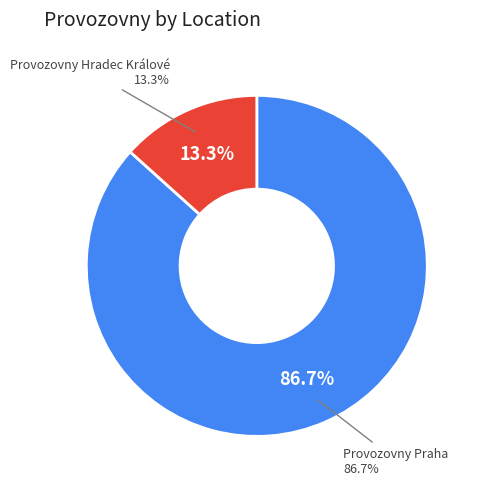

To the nearest percent, what portion does Provozovny Hradec Králové represent?

13%